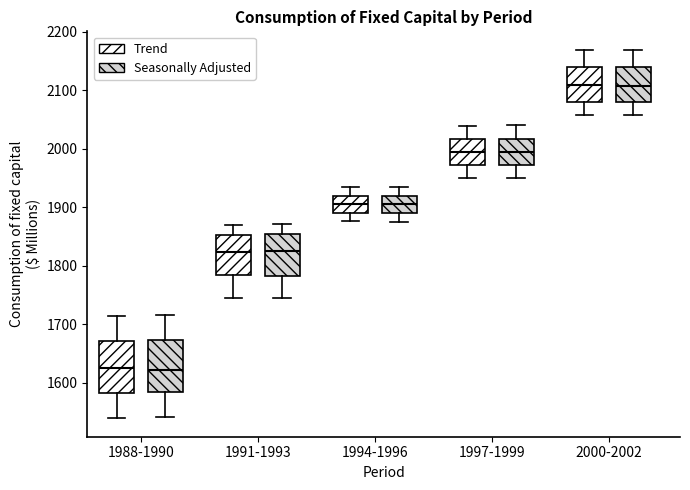

Reading left to right, read every box against the y-axis: the position of its median line, the range the box covers, and the ends of its whiskers. The values are not printed on the chart, so give them approximately, as read against the axis.

1988-1990 (Trend): median 1630, box 1580 to 1670, whiskers 1540 to 1710
1988-1990 (Seasonally Adjusted): median 1620, box 1580 to 1670, whiskers 1540 to 1720
1991-1993 (Trend): median 1820, box 1780 to 1850, whiskers 1750 to 1870
1991-1993 (Seasonally Adjusted): median 1820, box 1780 to 1850, whiskers 1740 to 1870
1994-1996 (Trend): median 1900, box 1890 to 1920, whiskers 1880 to 1940
1994-1996 (Seasonally Adjusted): median 1910, box 1890 to 1920, whiskers 1870 to 1940
1997-1999 (Trend): median 1990, box 1970 to 2020, whiskers 1950 to 2040
1997-1999 (Seasonally Adjusted): median 1990, box 1970 to 2020, whiskers 1950 to 2040
2000-2002 (Trend): median 2110, box 2080 to 2140, whiskers 2060 to 2170
2000-2002 (Seasonally Adjusted): median 2110, box 2080 to 2140, whiskers 2060 to 2170